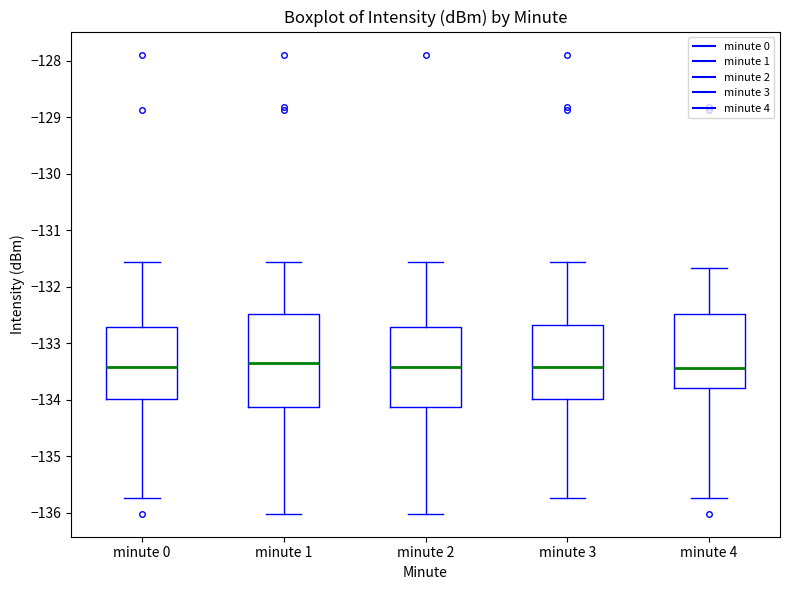

Reading left to right, read every box against the y-axis: the position of its median line, the range the box covers, and the ends of its whiskers. The values are not printed on the chart, so give them approximately, as read against the axis.

minute 0: median -133.4, box -134.0 to -132.7, whiskers -135.7 to -131.6
minute 1: median -133.4, box -134.1 to -132.5, whiskers -136.0 to -131.6
minute 2: median -133.4, box -134.1 to -132.7, whiskers -136.0 to -131.6
minute 3: median -133.4, box -134.0 to -132.7, whiskers -135.7 to -131.6
minute 4: median -133.4, box -133.8 to -132.5, whiskers -135.7 to -131.7